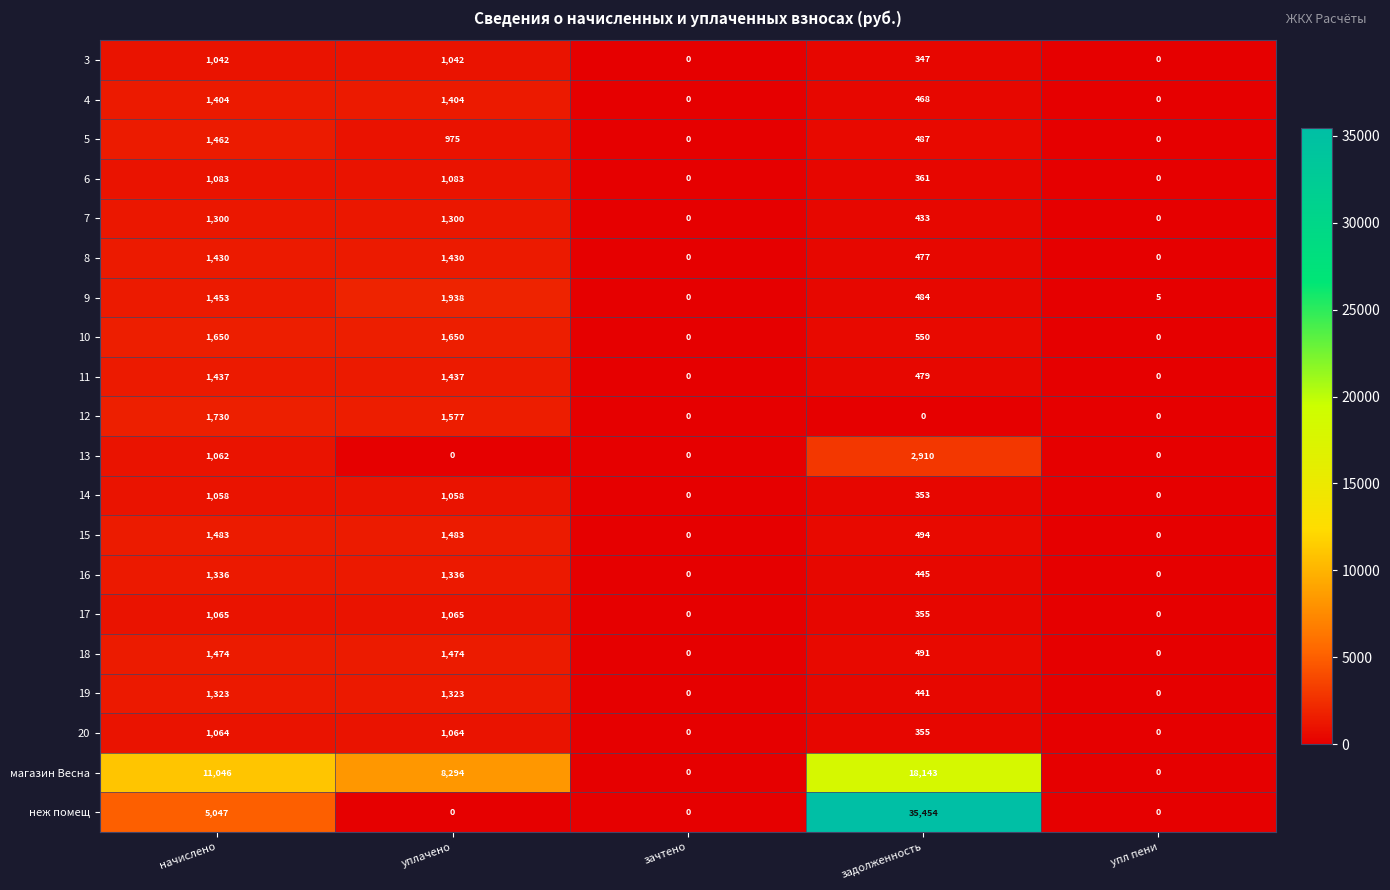

Where does the 3 series first go above 347?

начислено